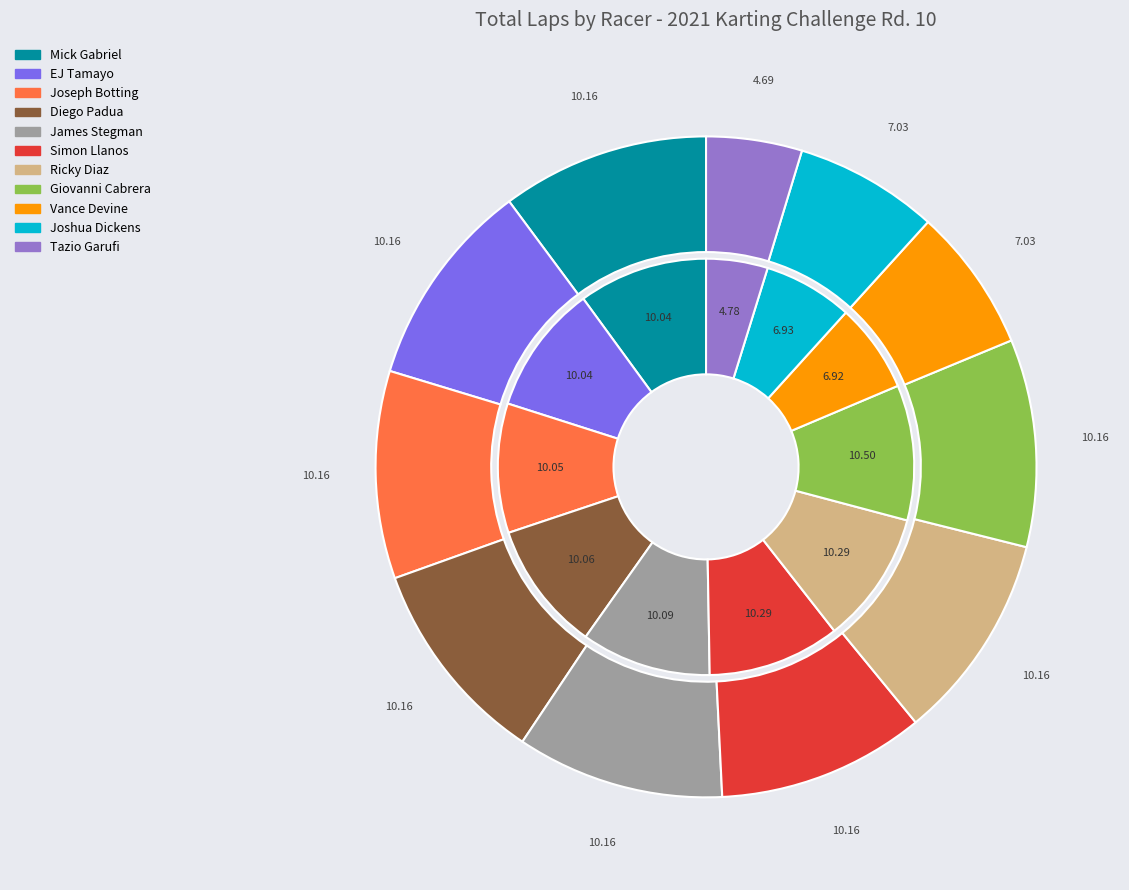

Which slice is the largest?

Mick Gabriel